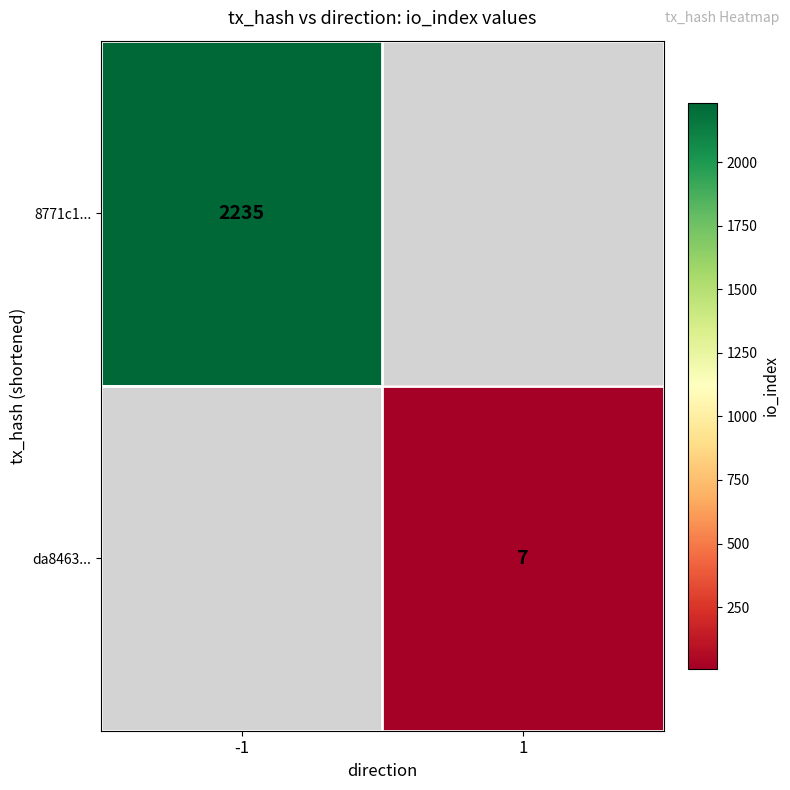

True or false: 8771c1... has a value of 2235 at -1.

True